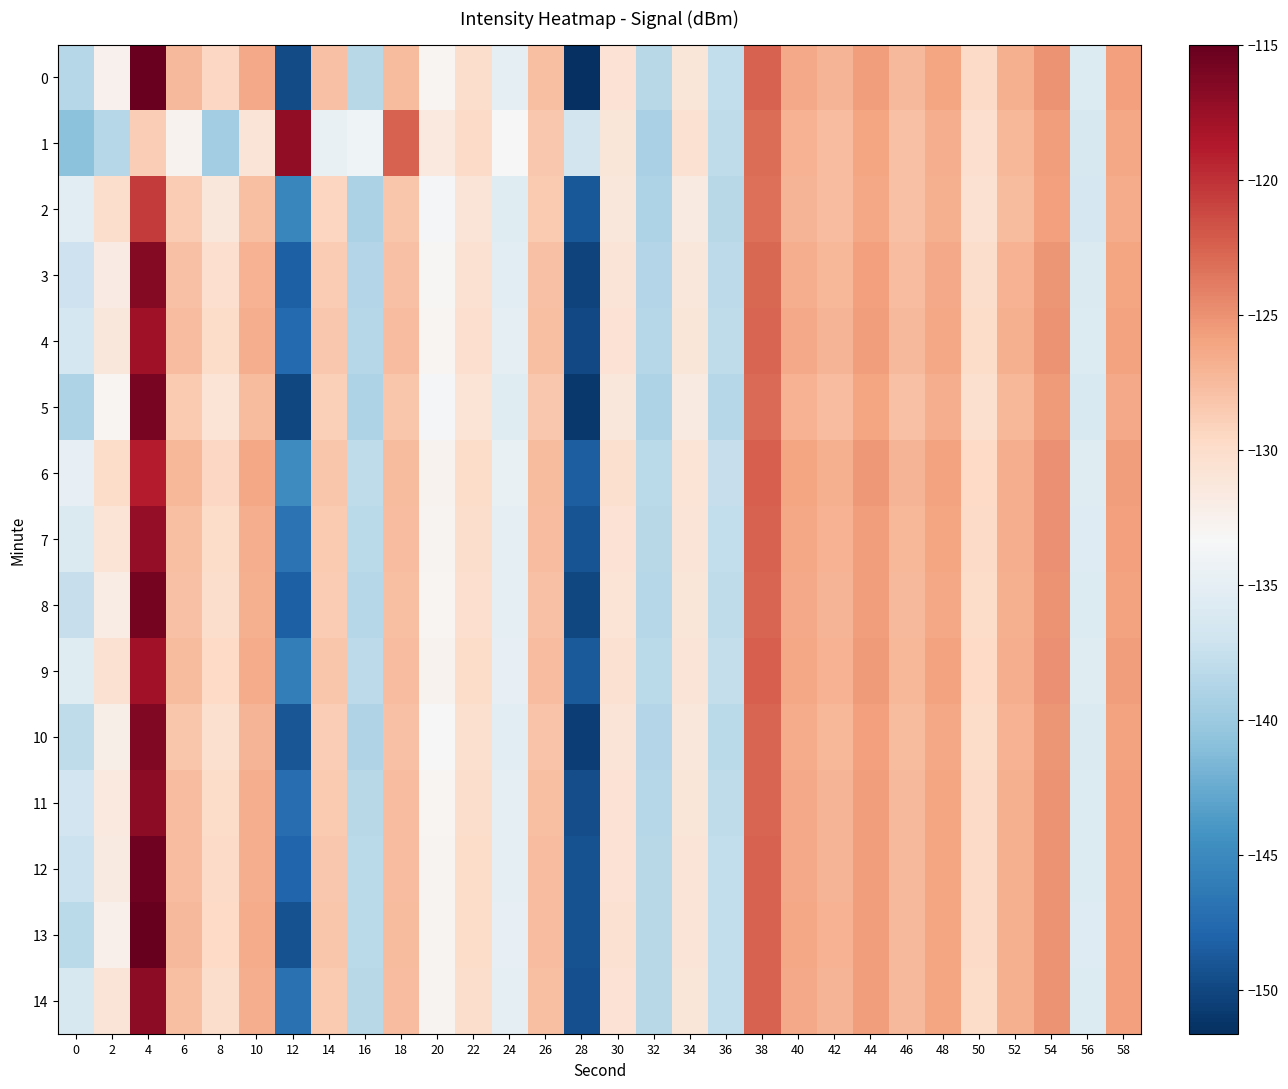

Which label corresponds to the largest value in the chart?

4